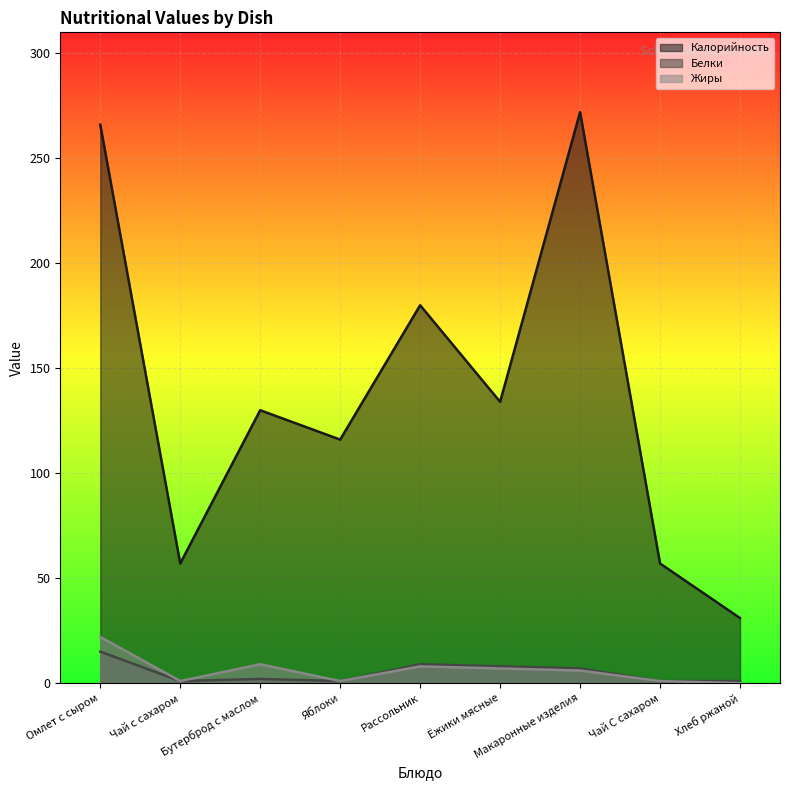

True or false: Белки has more than 1 points higher than both neighbors.

True